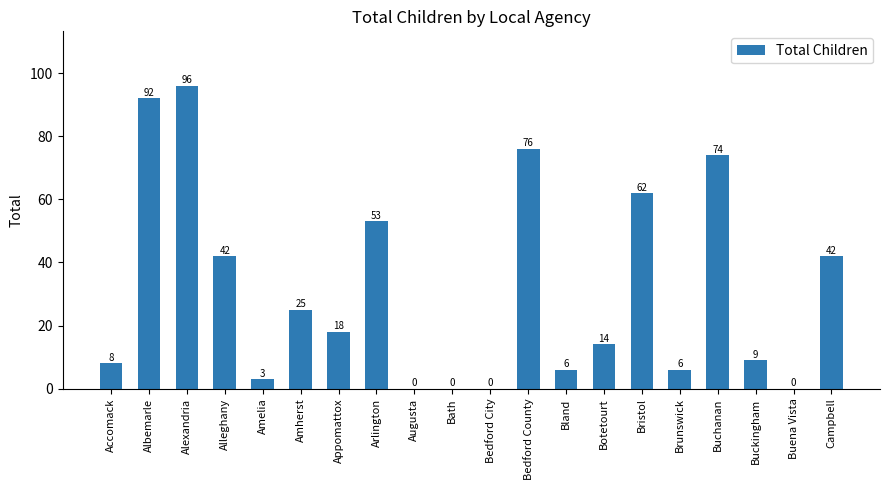

What is the change in value from Arlington to Campbell?

-11